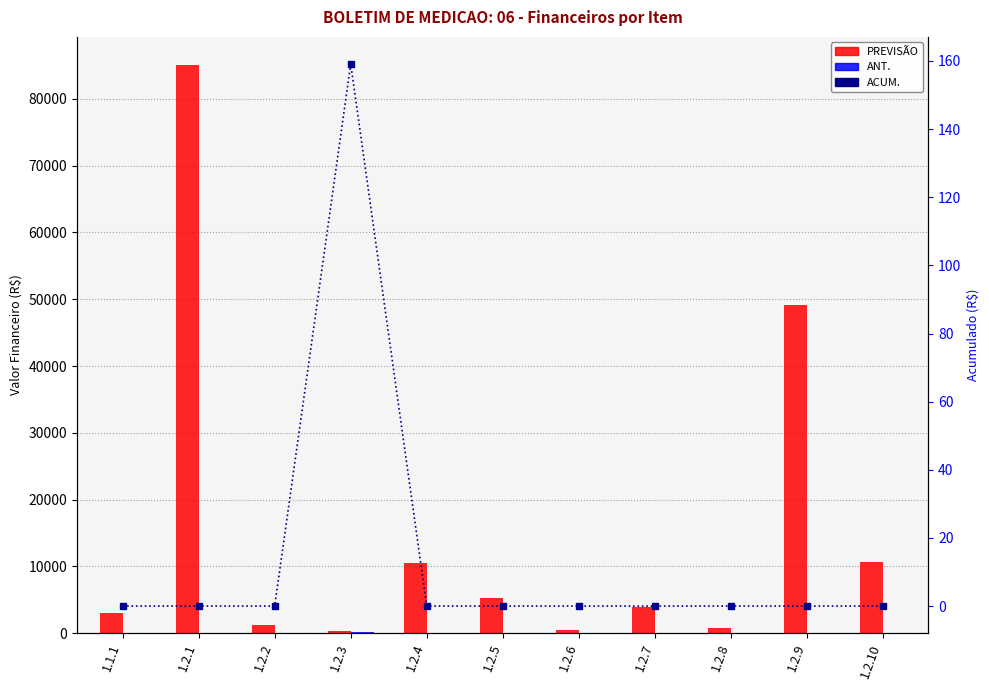

At 1.2.3, list the series in order from largest to smallest.

PREVISÃO, ANT., ACUM.